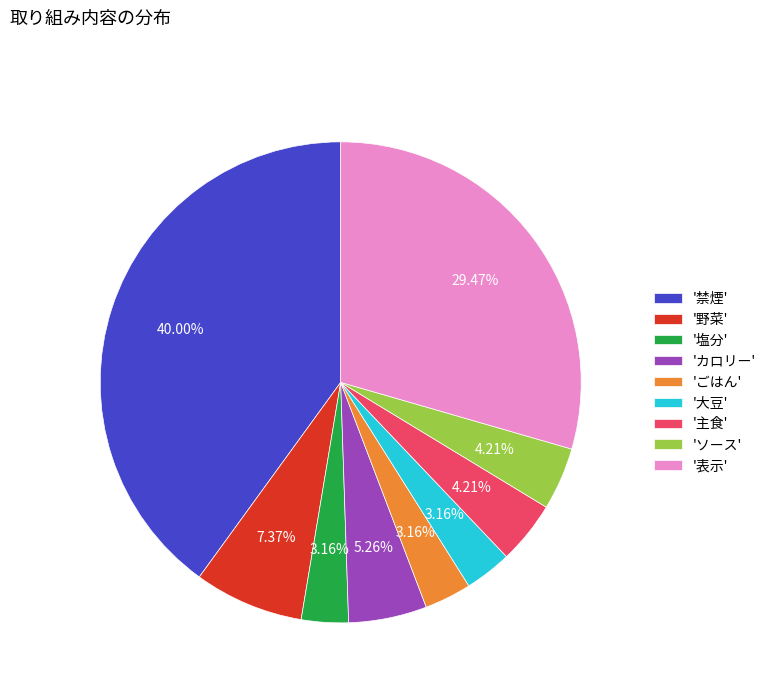

Is there a majority slice in this chart?

No